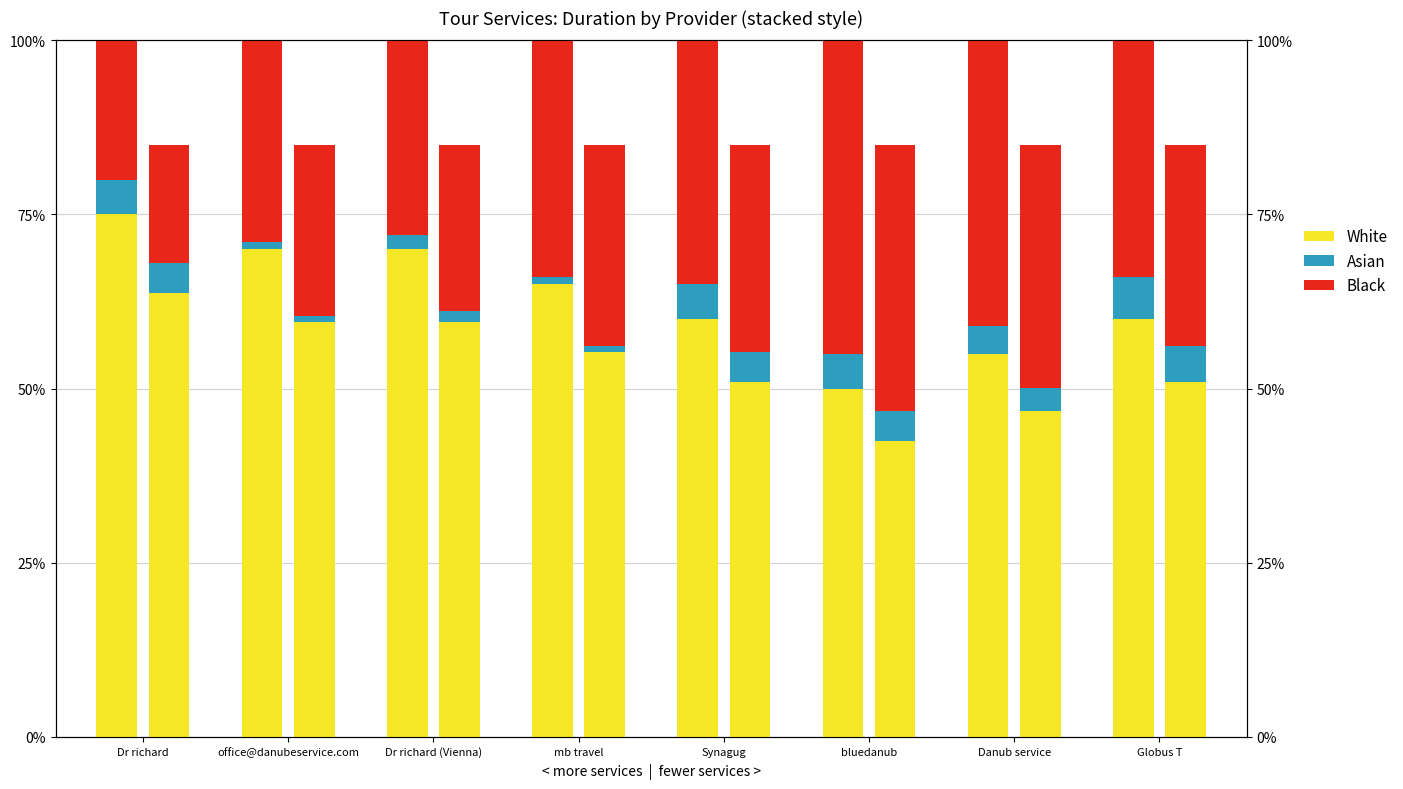

Rank the series by their average value, from highest to lowest.

White, Black, Asian